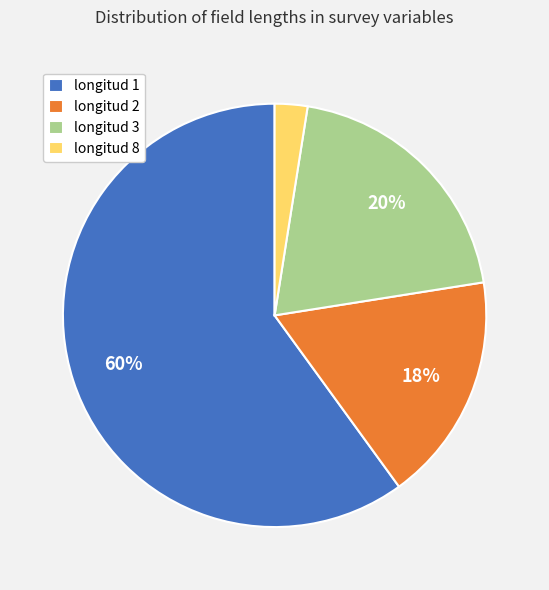

Which category has the smallest portion of the pie?

longitud 8